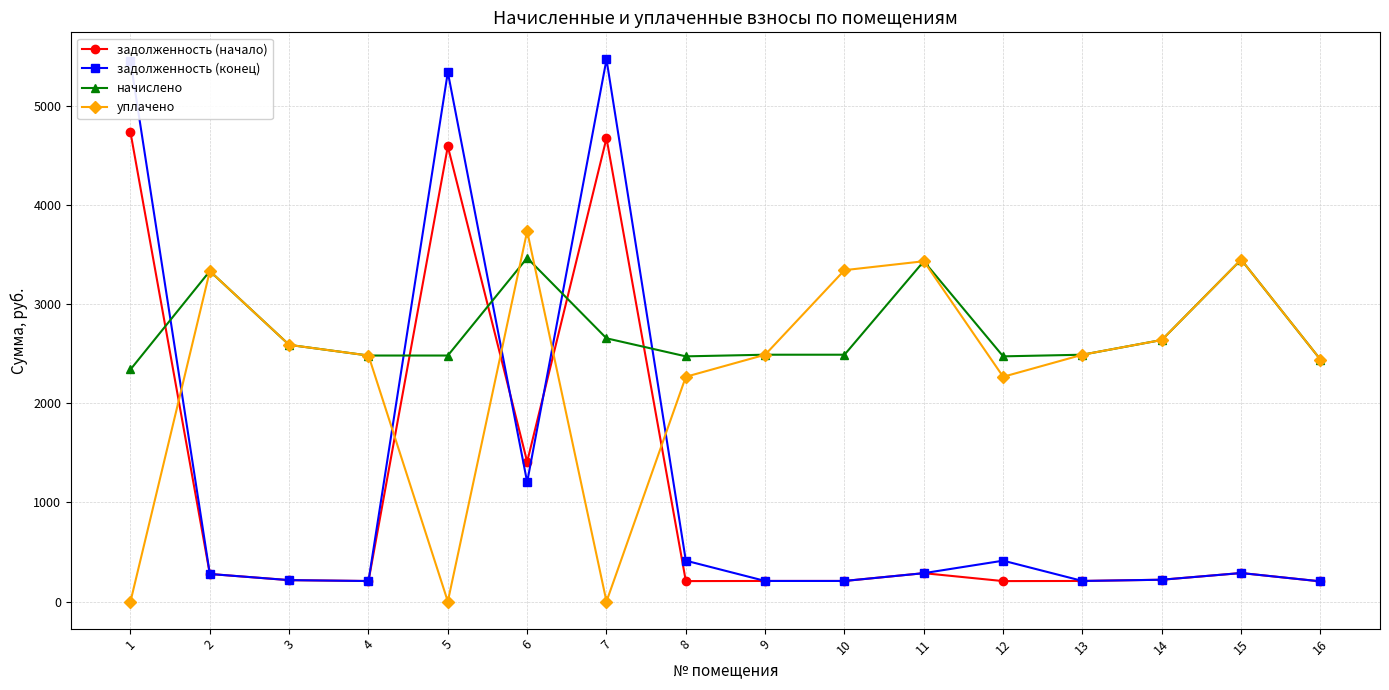

What is the sum of all начислено values?

43768.1